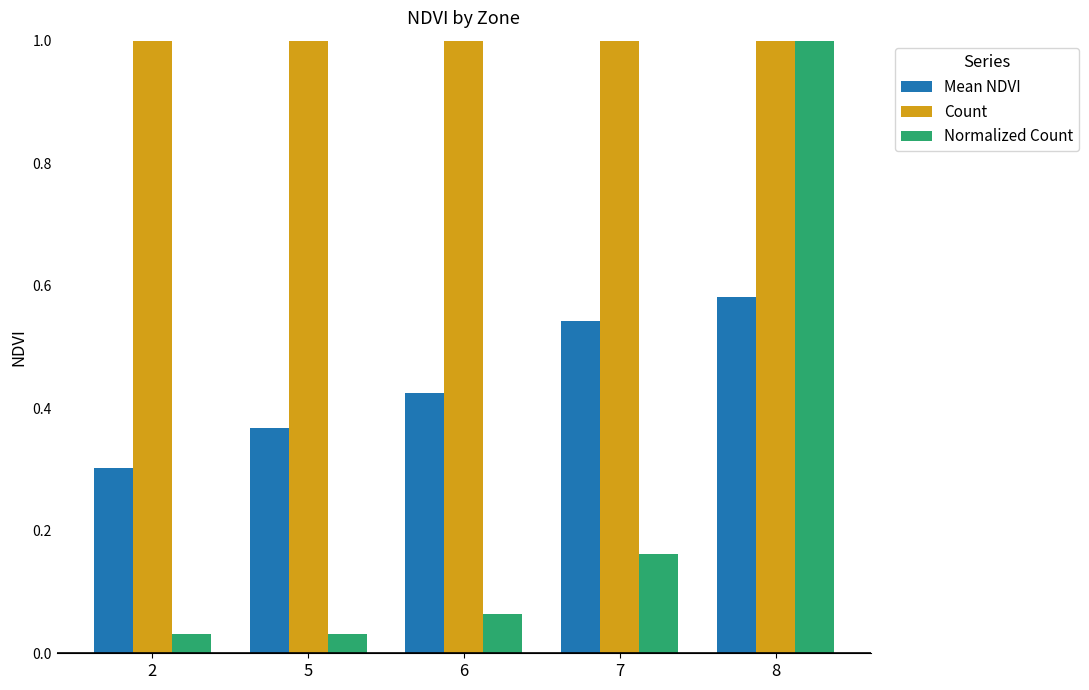

Are the bars grouped side by side (vs. stacked)?

Yes